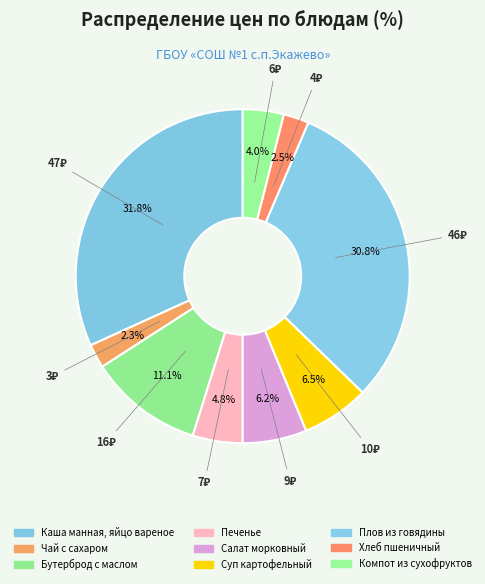

Count the number of slices in the pie.

9